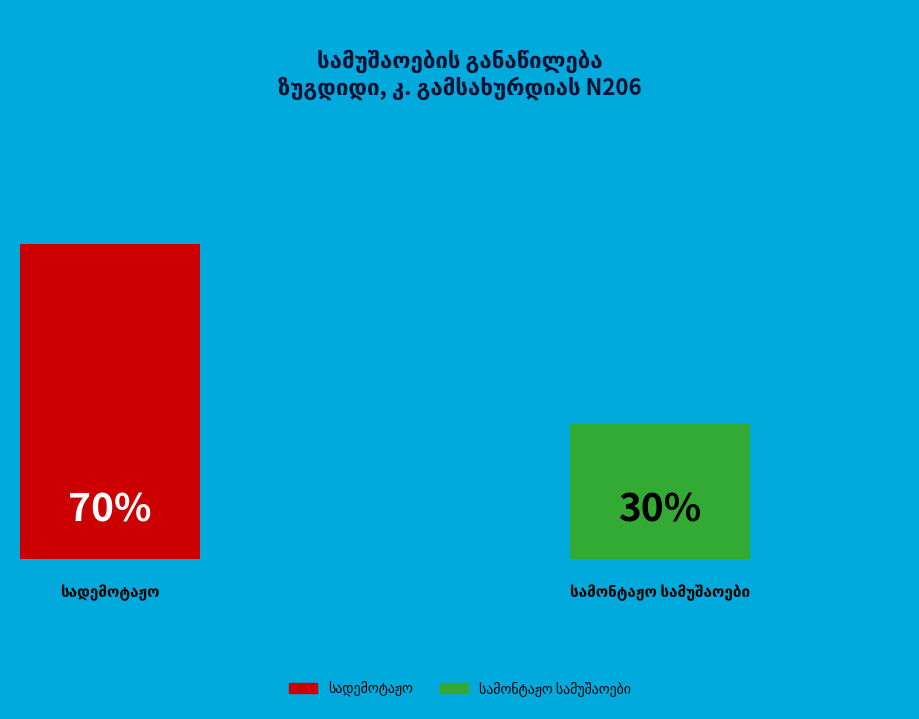

To the nearest percent, what is the difference between the largest and smallest slice percentages?

40%